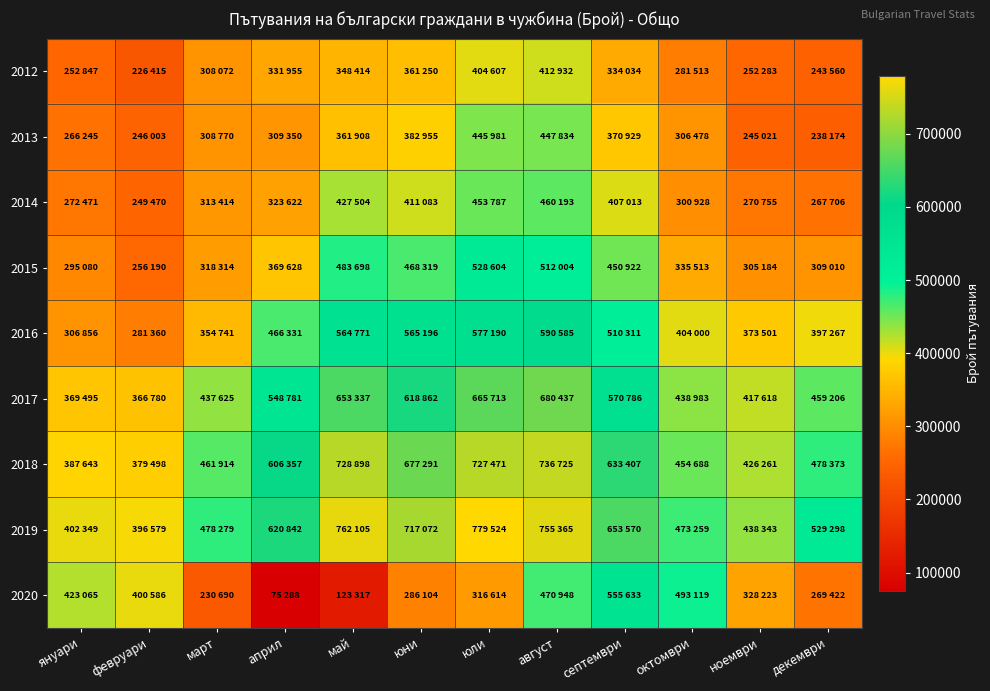

Which has a higher value, юли or октомври?

юли